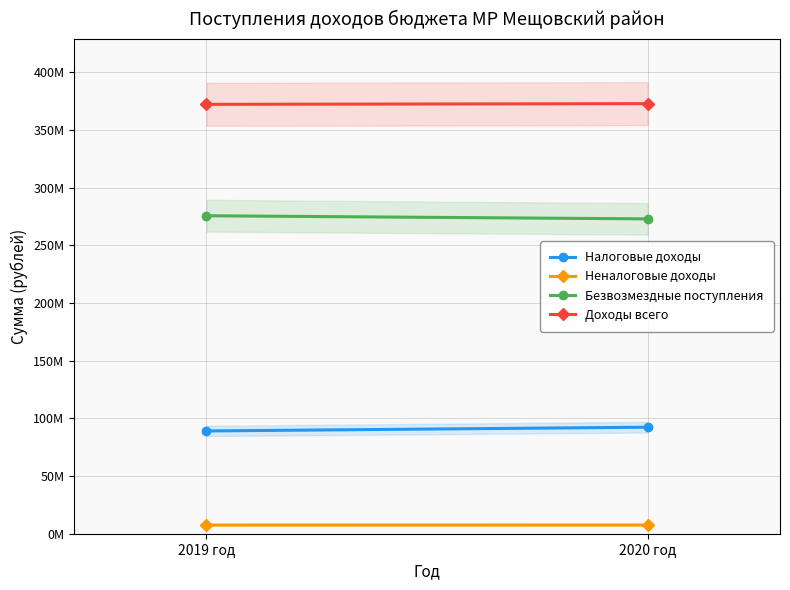

What is the approximate value of Безвозмездные поступления at 2019 год, to the nearest 100?

275611900